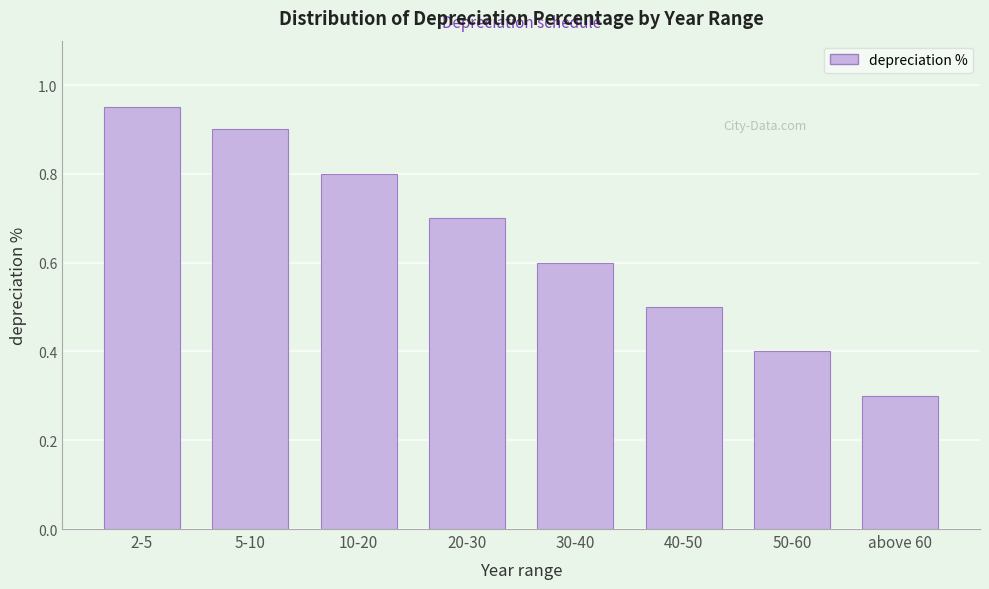

The value at 20-30 is 0.7. True or false?

True